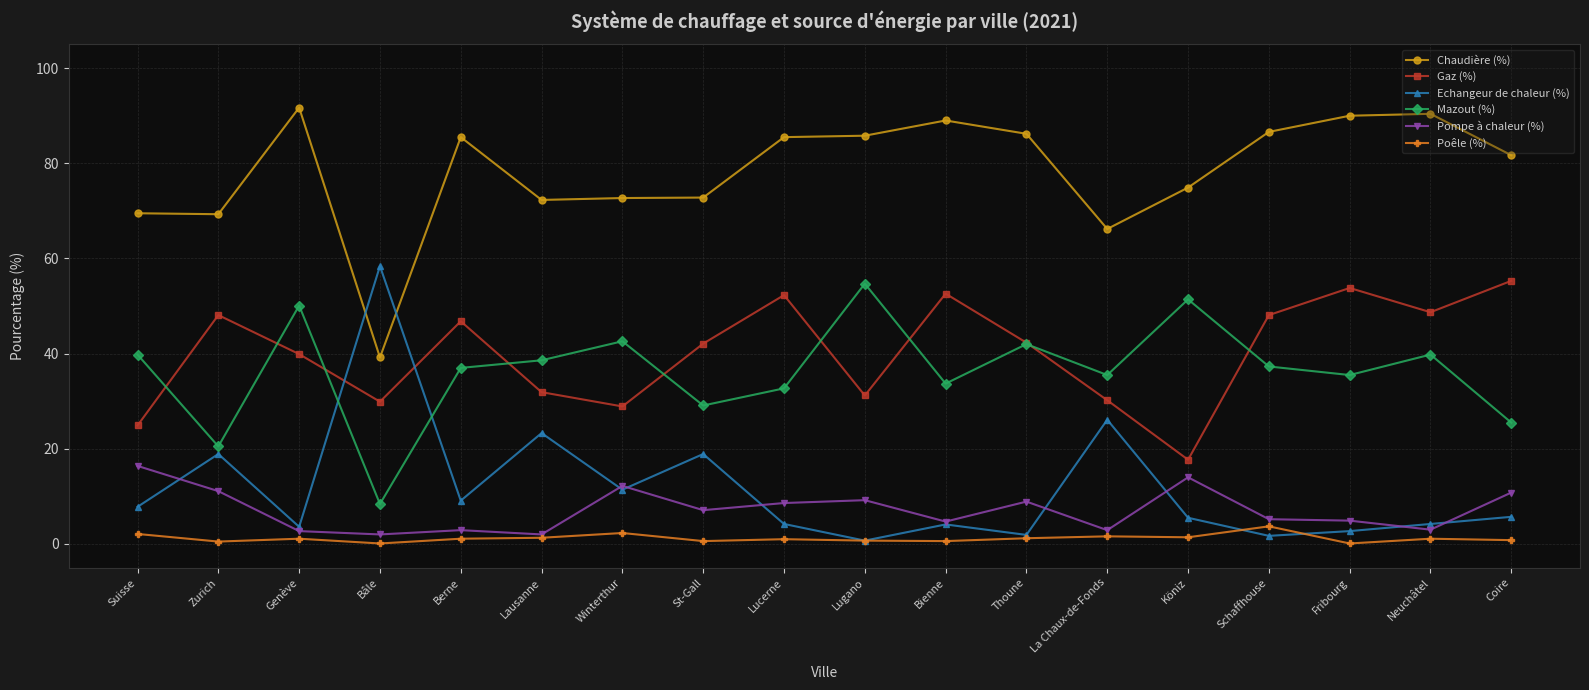

How many values in the Pompe à chaleur (%) series exceed 7?

9